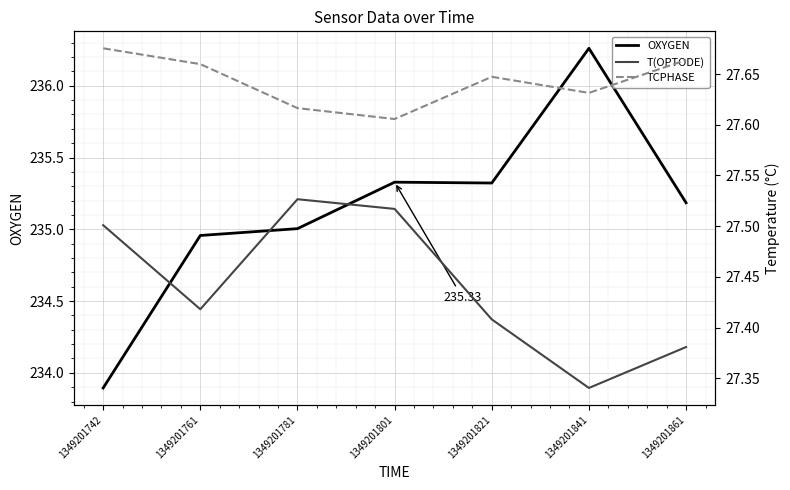

How many interior local valleys does the T(OPTODE) series have?

2